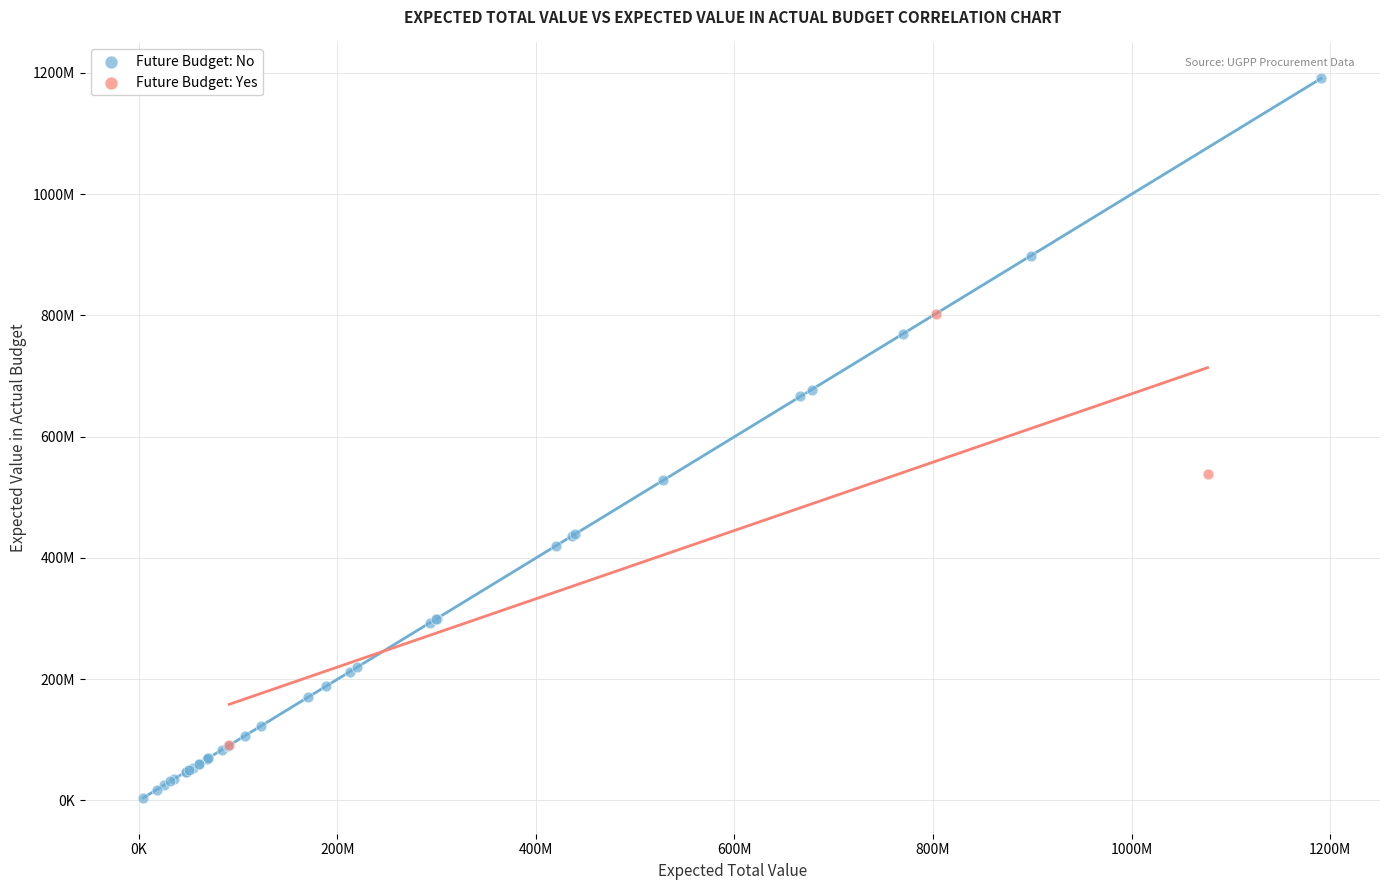

Which series contains the highest Y value?

Future Budget: No